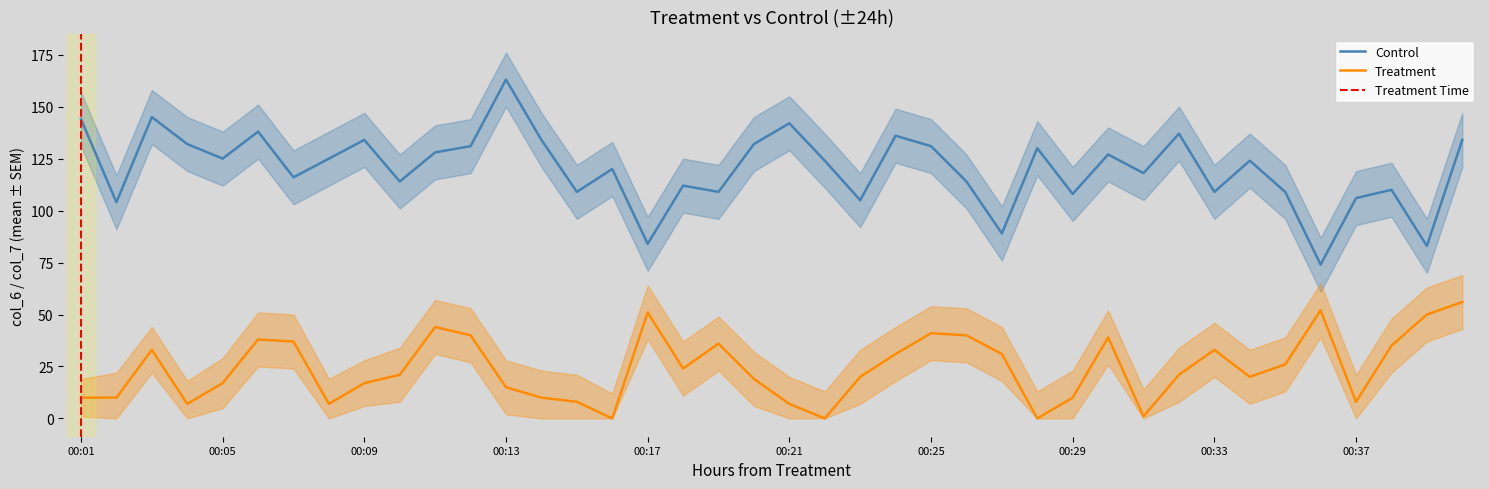

Between 00:22 and 00:26, which series saw the biggest shift?

Treatment